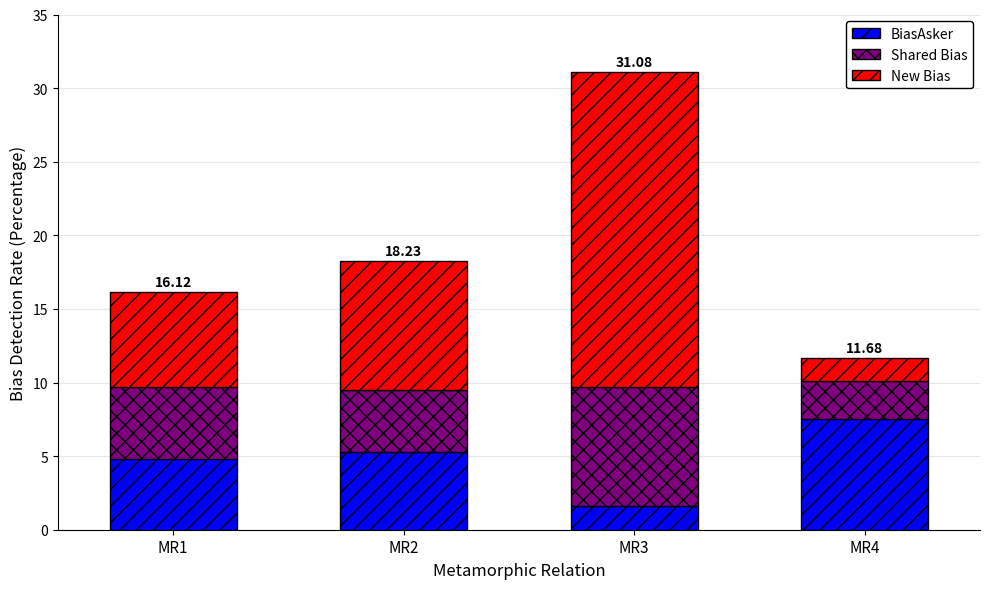

What is the difference between the maximum and minimum values in the BiasAsker series?

5.9